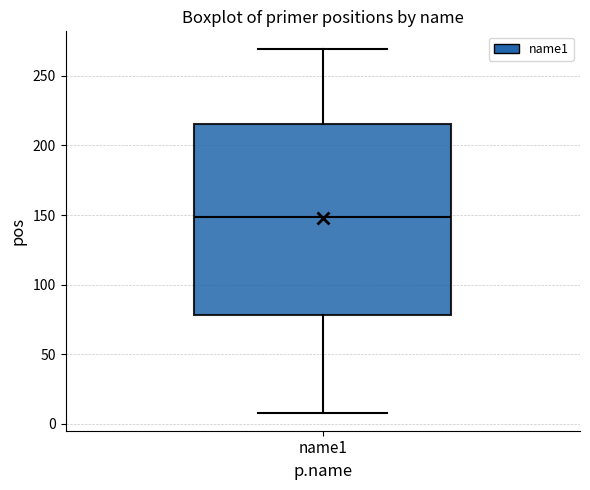

Transcribe this box plot: give where the median line is, the range the box spans, and where the two whiskers end, as read against the y-axis. The values are not printed on the chart, so give them approximately, as read against the axis.

median 150, box 80 to 215, whiskers 10 to 270